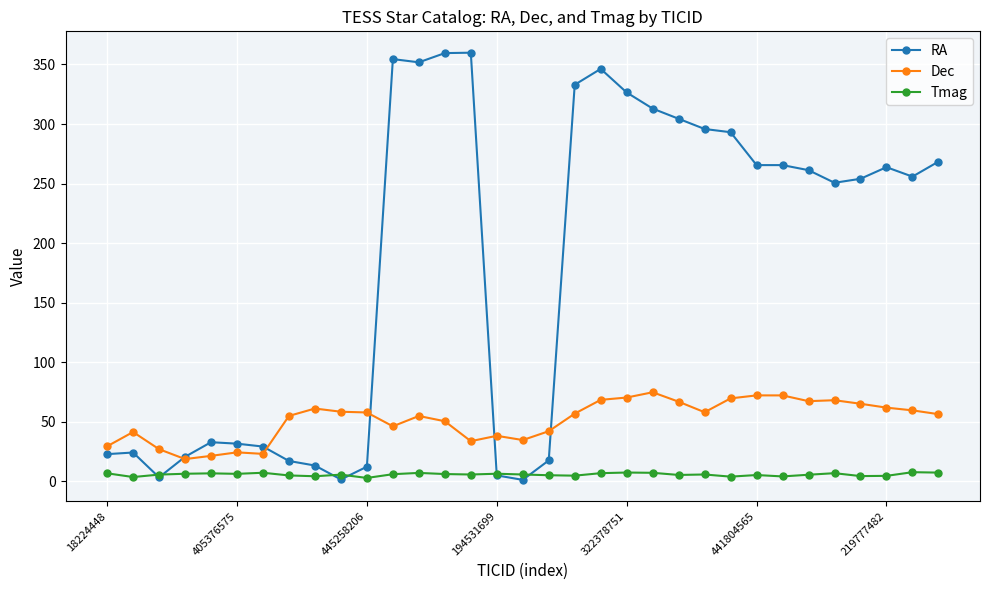

True or false: Tmag and RA cross at least once.

True